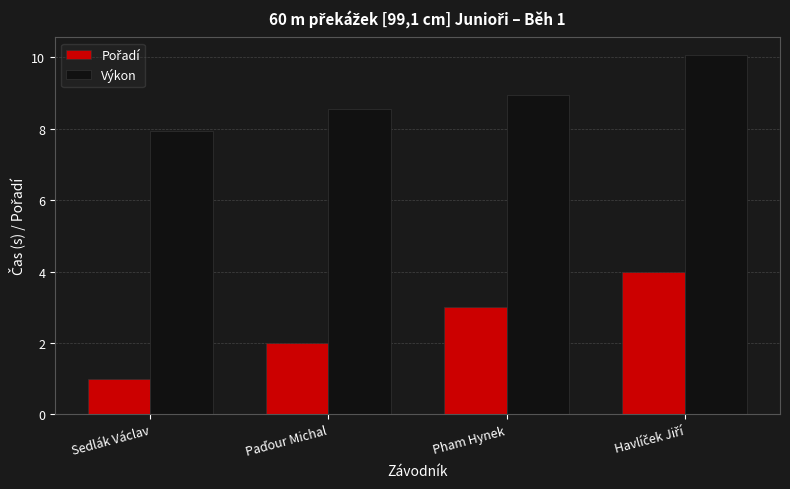

Where is Výkon nearest to the value 8?

Sedlák Václav